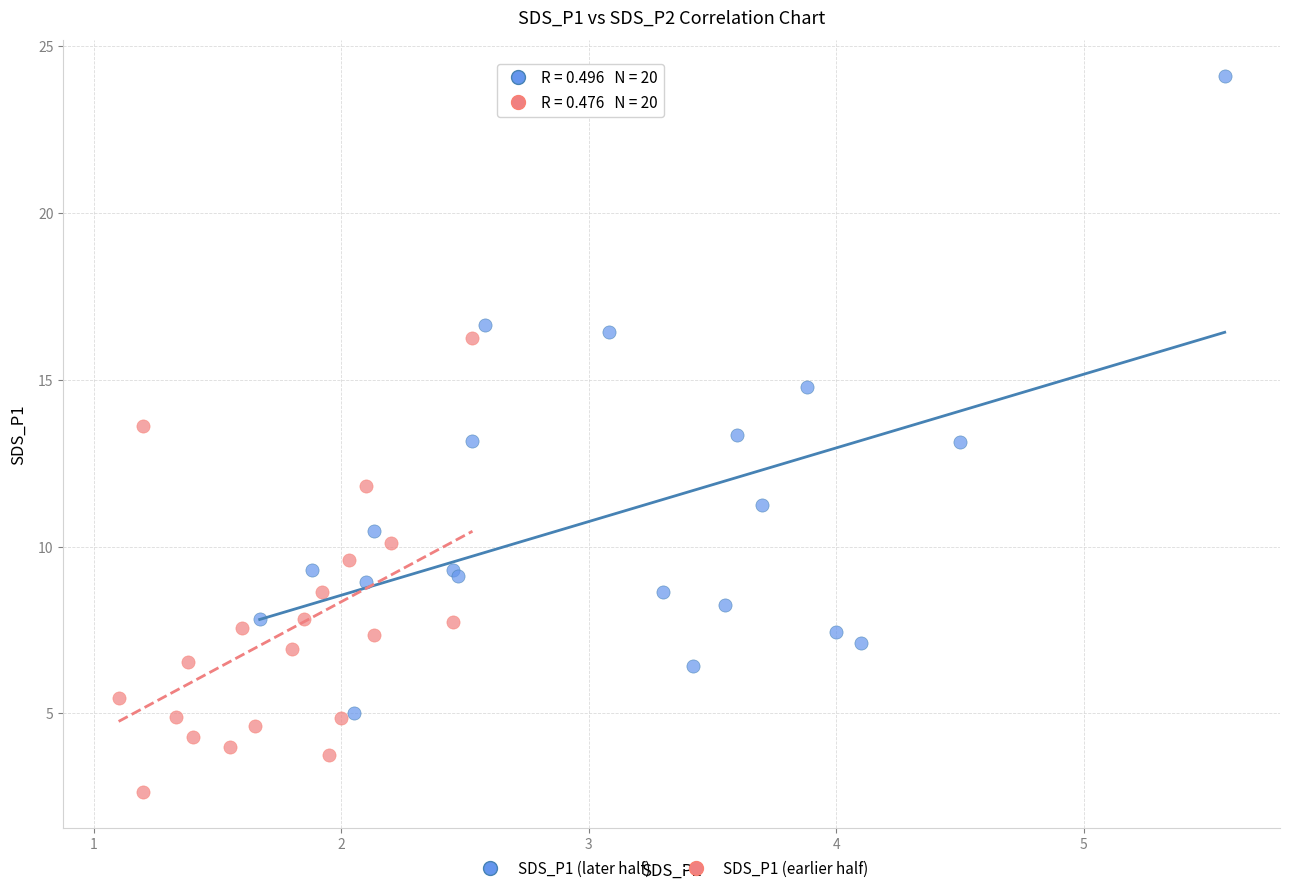

Which series contains the lowest Y value?

SDS_P1 (earlier half)